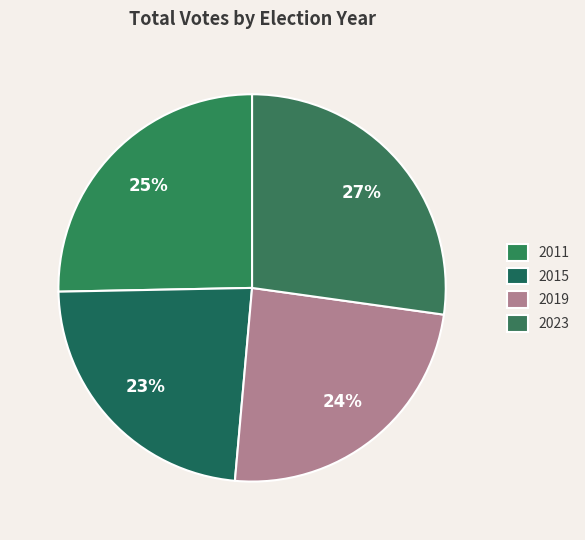

Combined, do 2019 and 2011 account for over 50%?

No